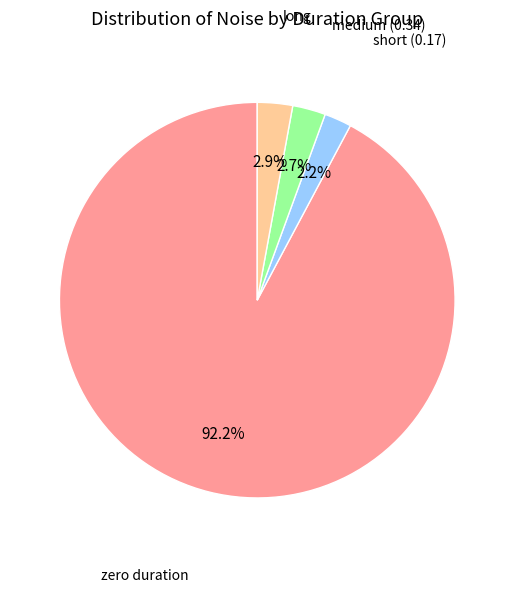

Is there a majority slice in this chart?

Yes